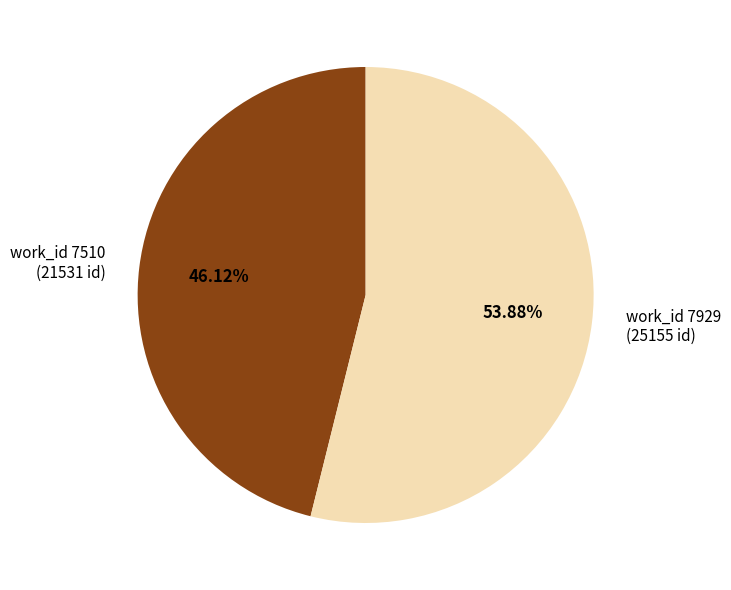

Do work_id 7929 (25155 id) and work_id 7510 (21531 id) together represent more than half of the pie?

Yes